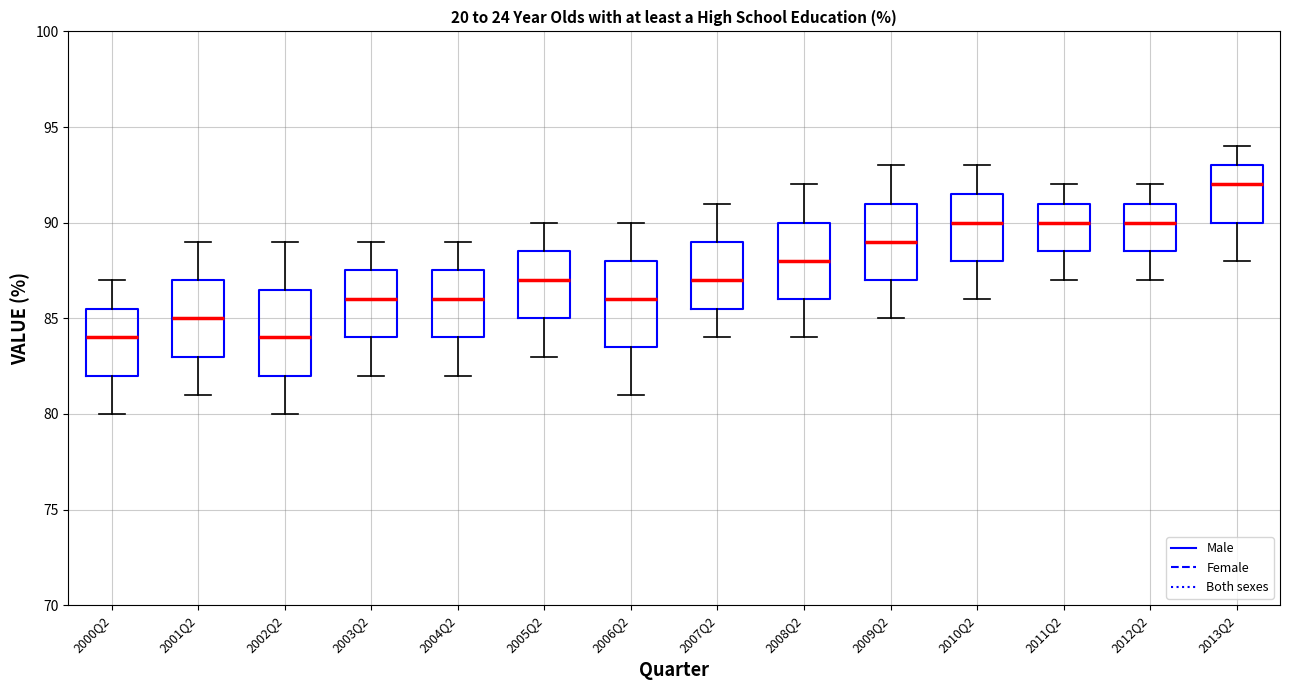

Where is the upper edge of the box for 2012Q2 on the y-axis? The values are not printed on the chart, so give them approximately, as read against the axis.

91.0